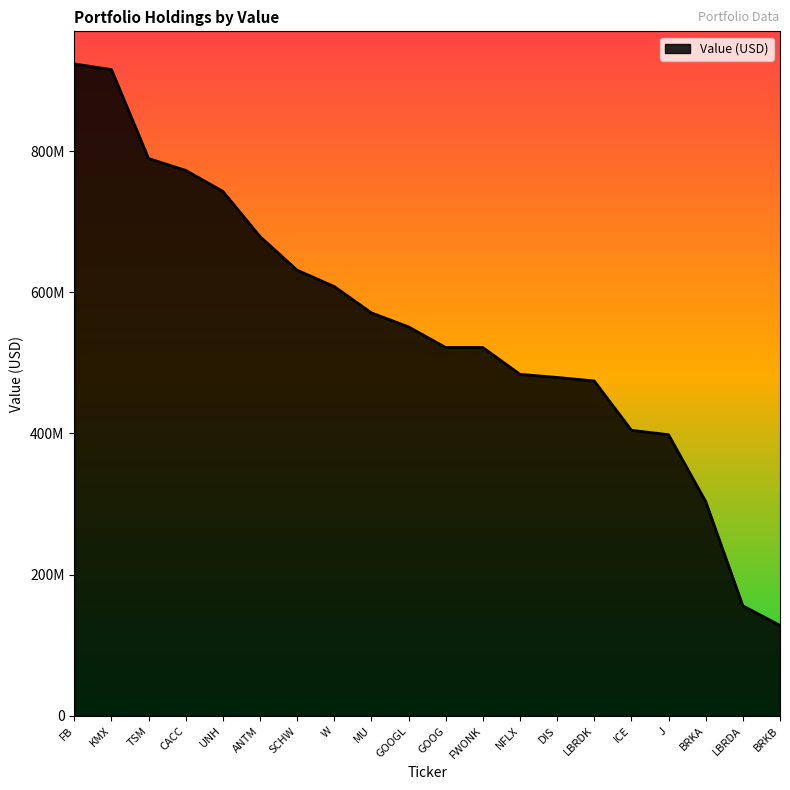

Is this an area chart (filled region under the line)?

Yes